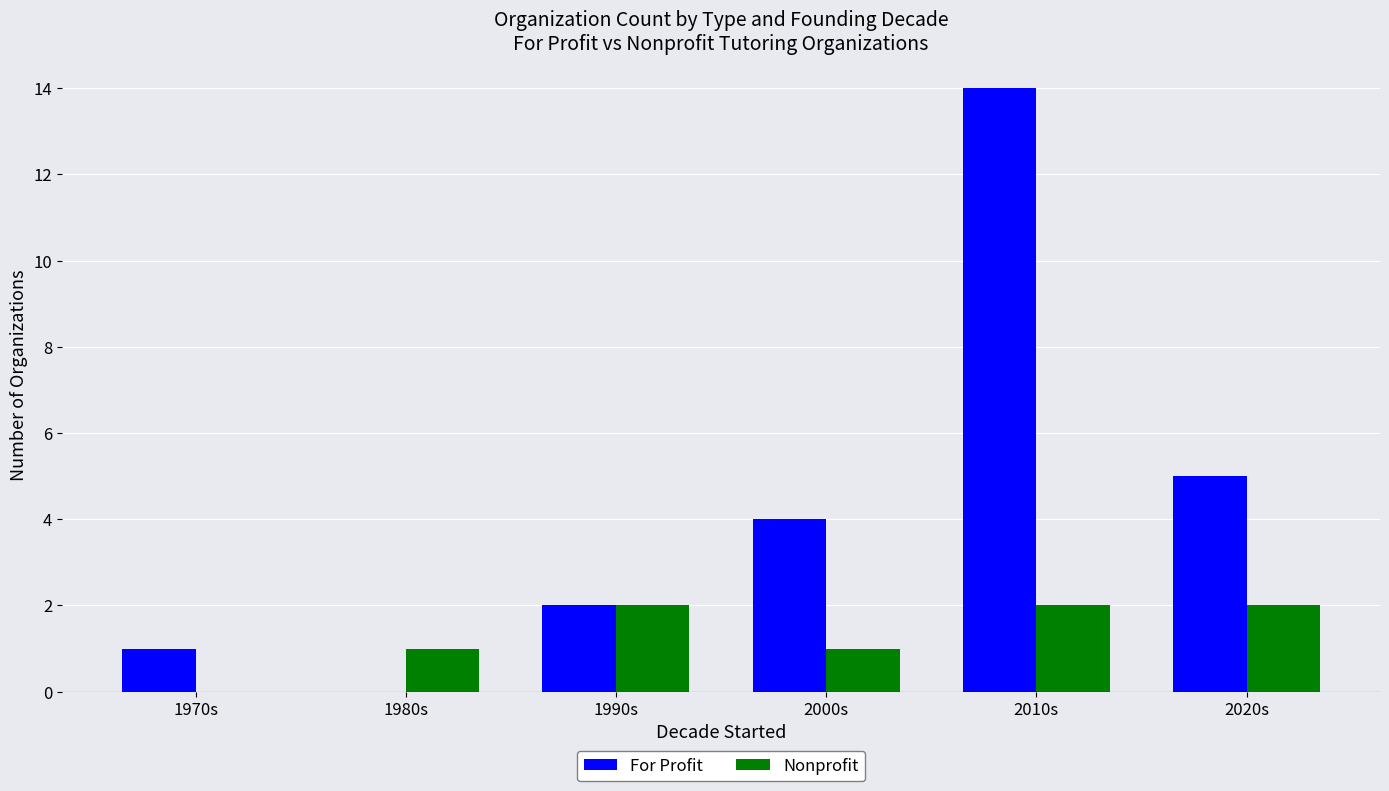

How many positive values does the For Profit series have?

5